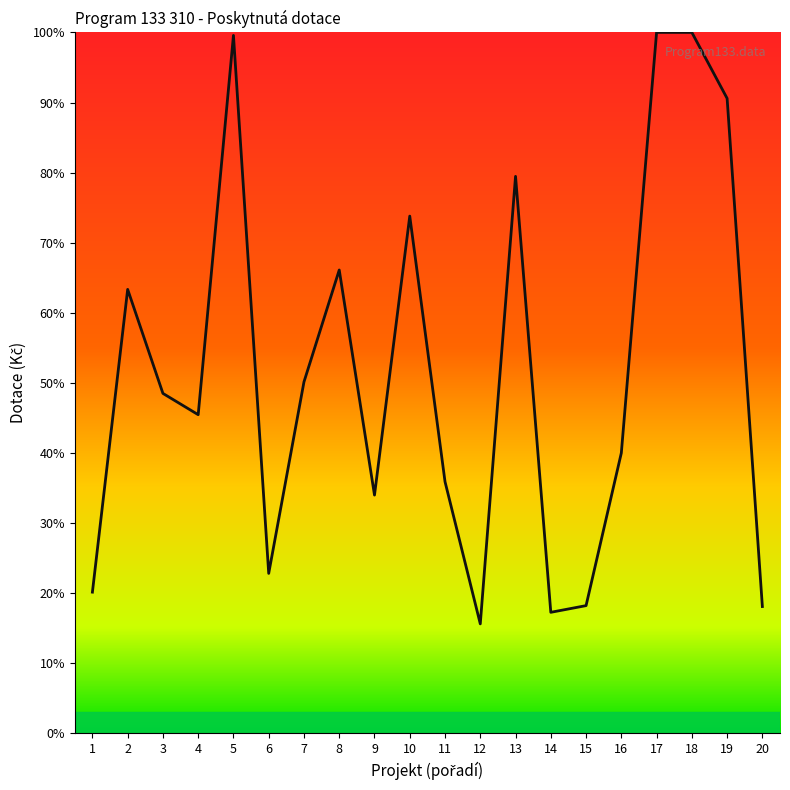

How many values are below 48?

10